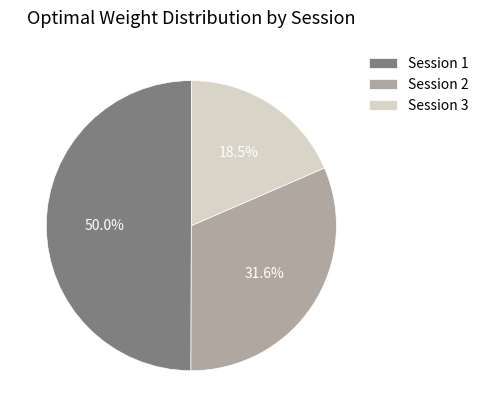

Is Session 2 the majority of the pie?

No